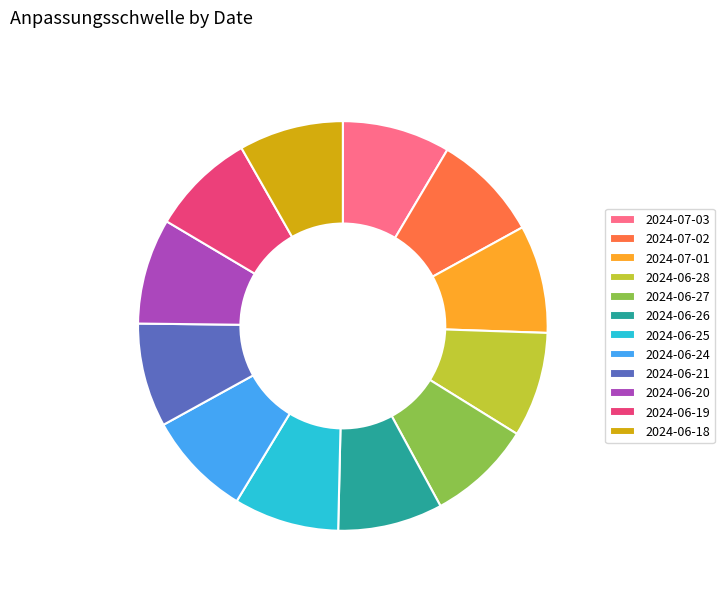

Do 2024-06-27 and 2024-07-01 together represent more than half of the pie?

No